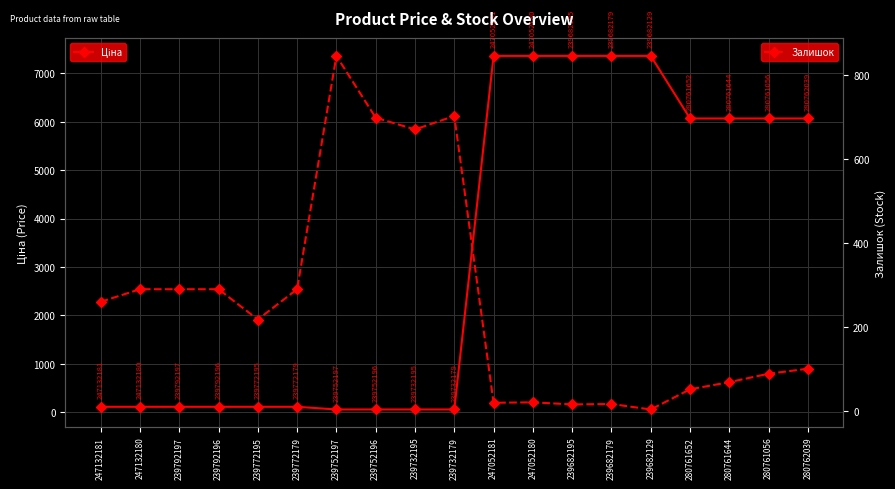

True or false: Ціна has a value of 6067.2 at 280761644.

True